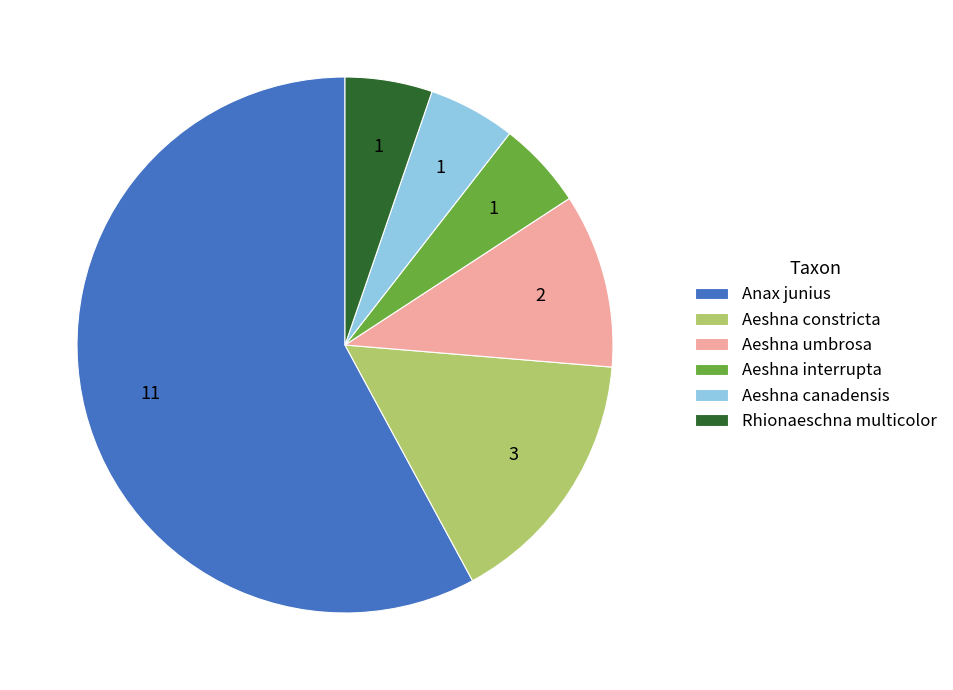

The Anax junius slice represents 58% of the pie. True or false?

True